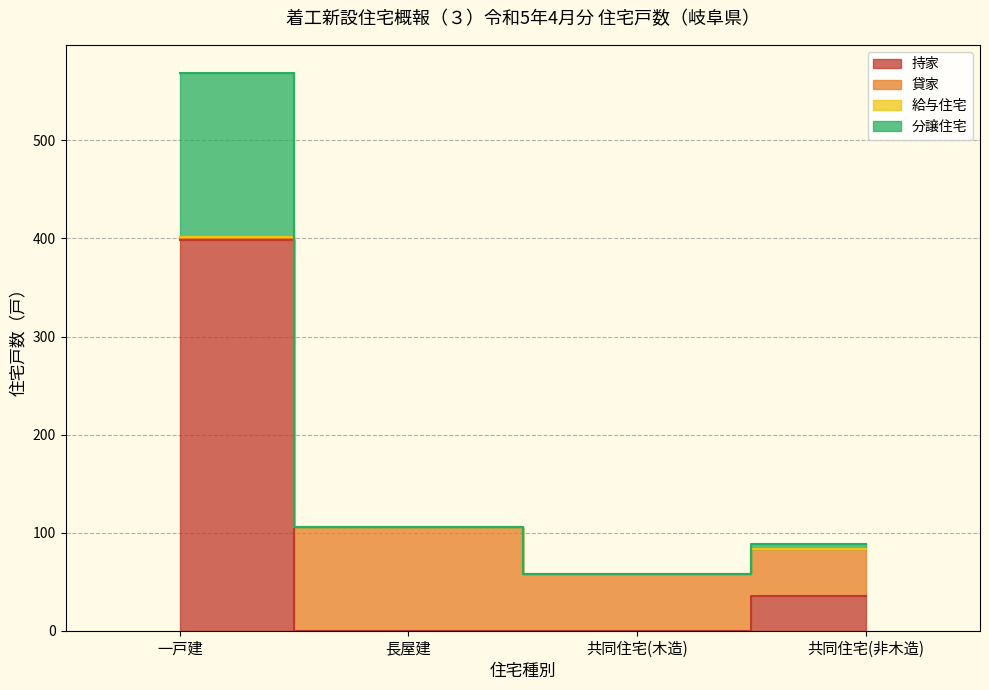

How many distinct data groups are displayed?

4